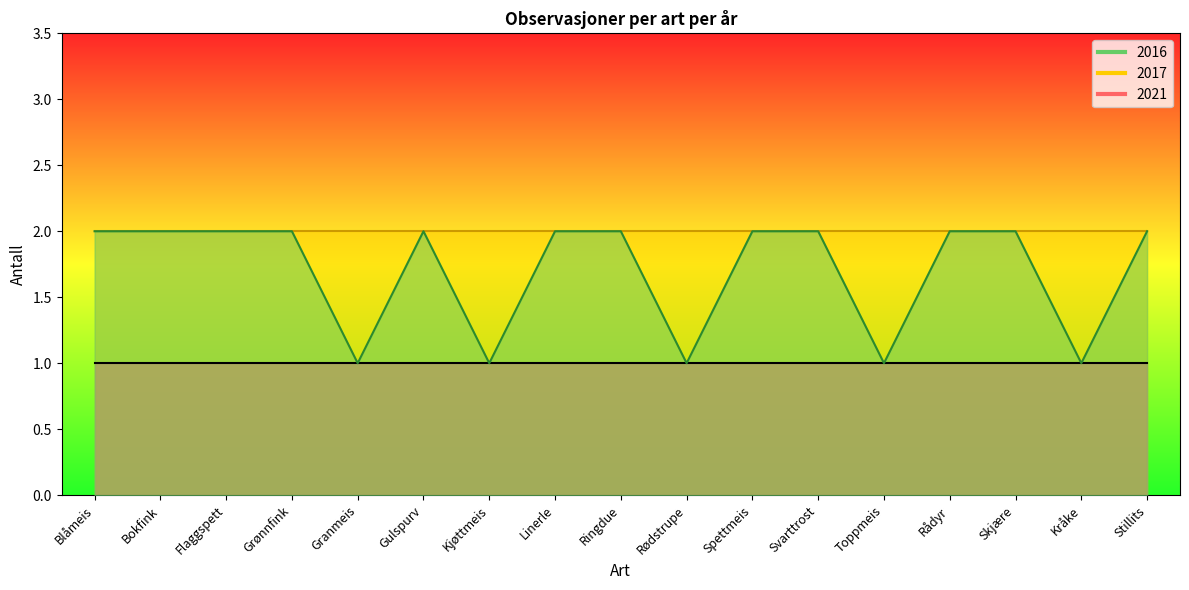

Does the chart display data point markers on the line(s)?

No